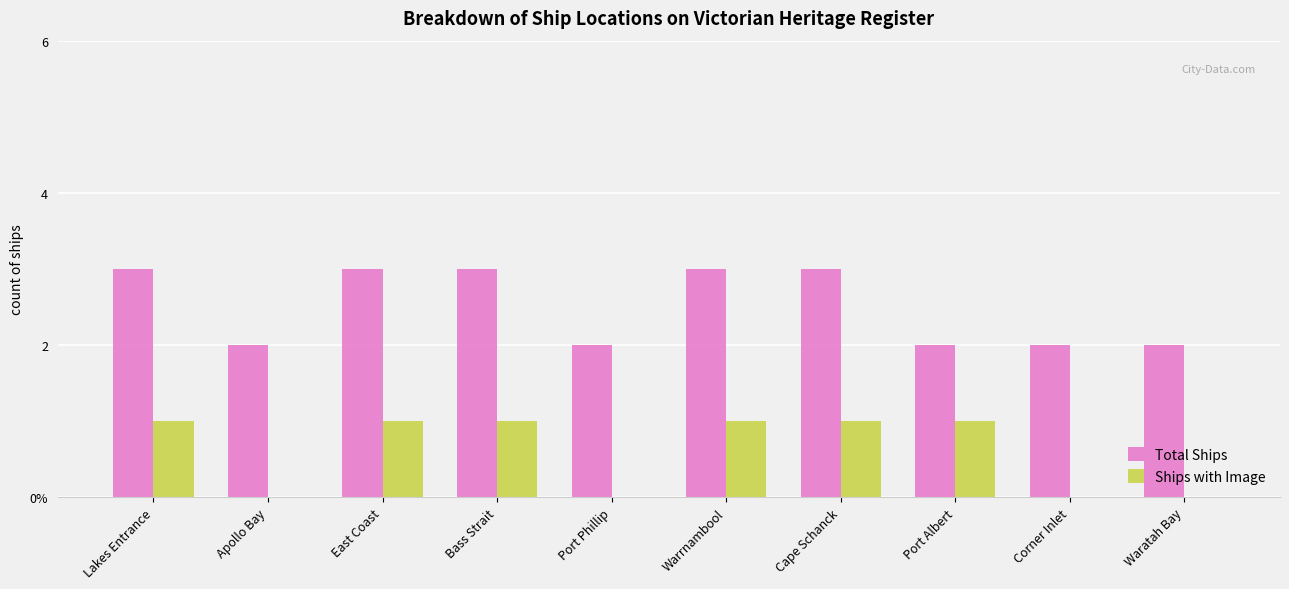

The Total Ships series shows 4 at East Coast. True or false?

False